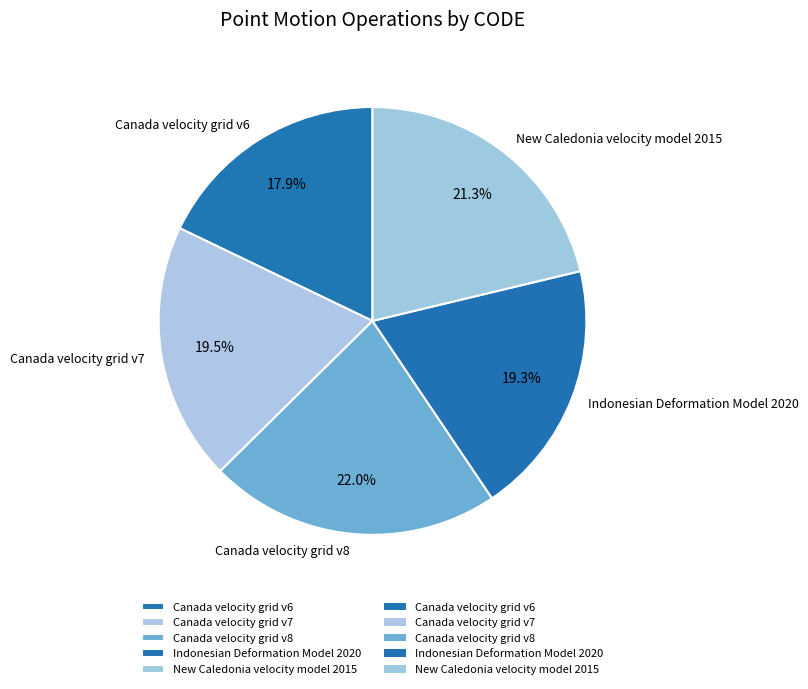

The Canada velocity grid v8 slice represents 15% of the pie. True or false?

False